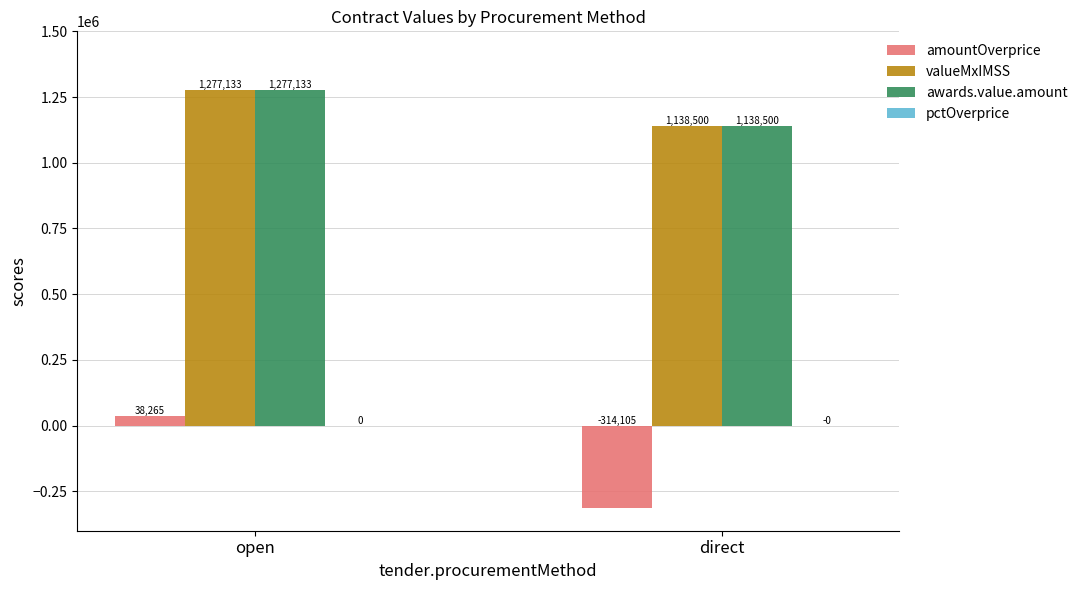

At which category is the sum across all series the highest?

open